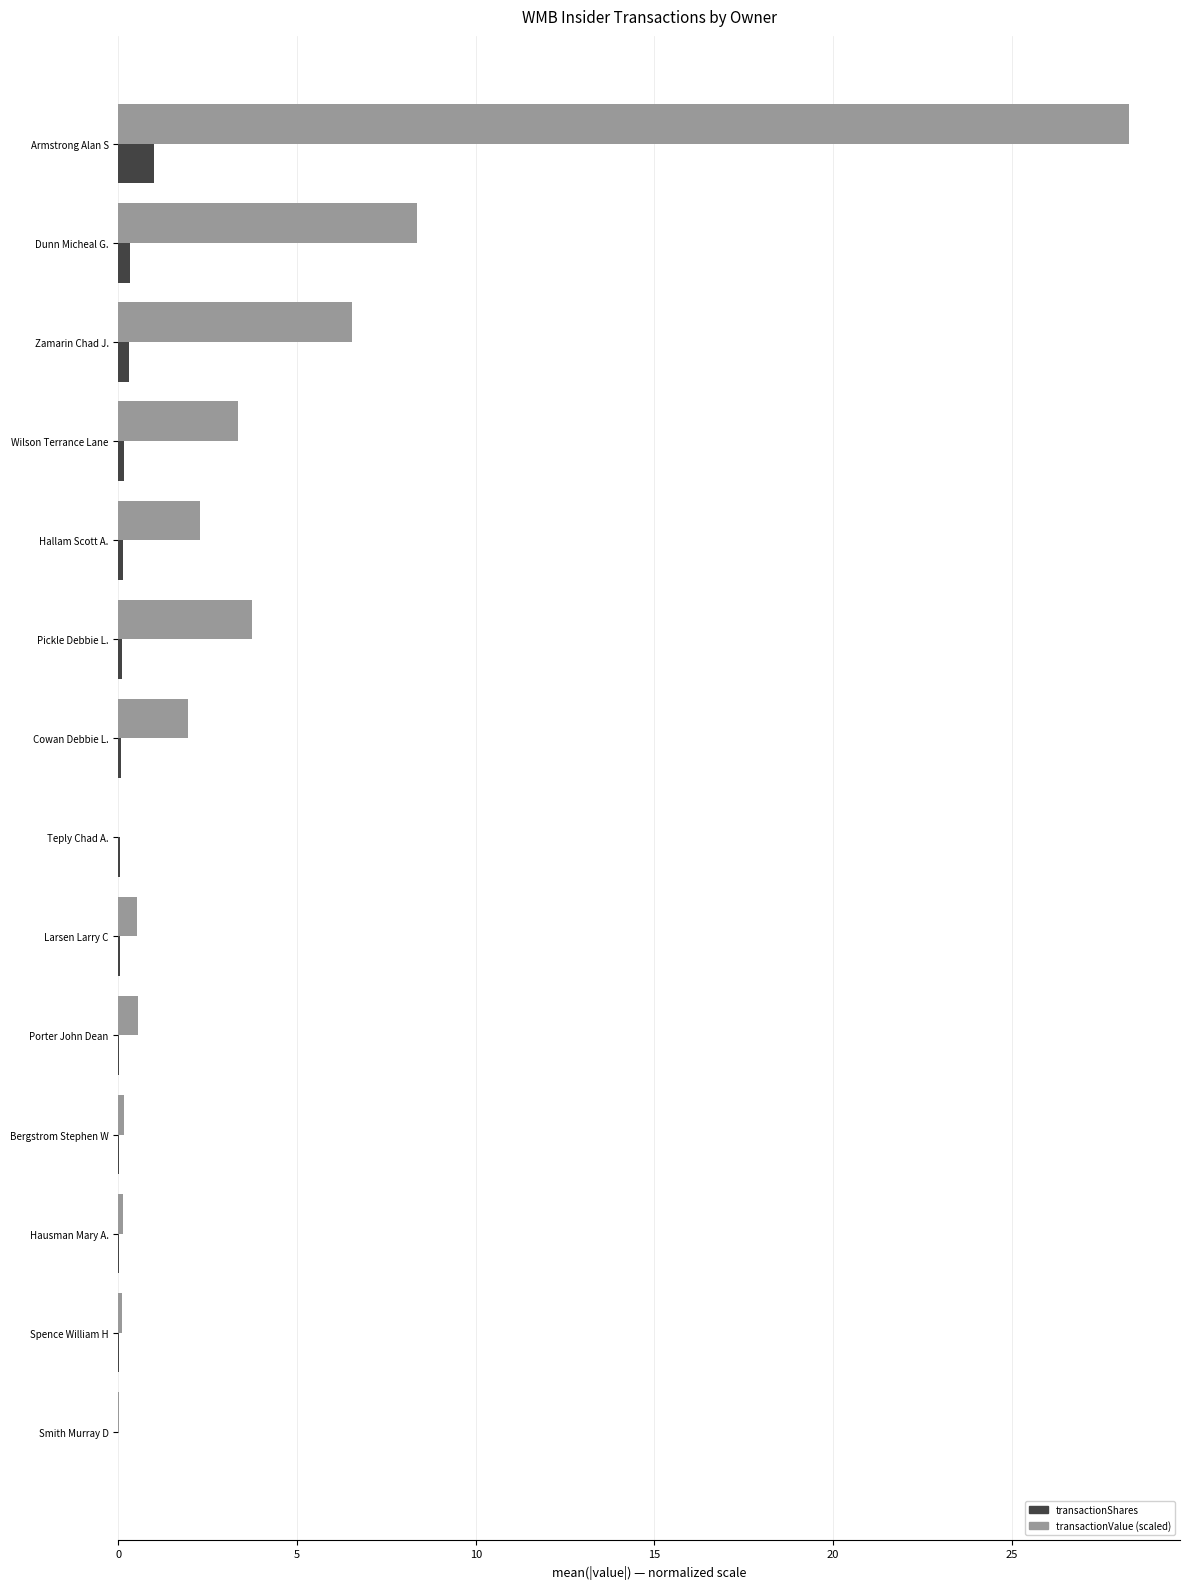

True or false: transactionValue (scaled) has a value of 6.5 at Zamarin Chad J..

True